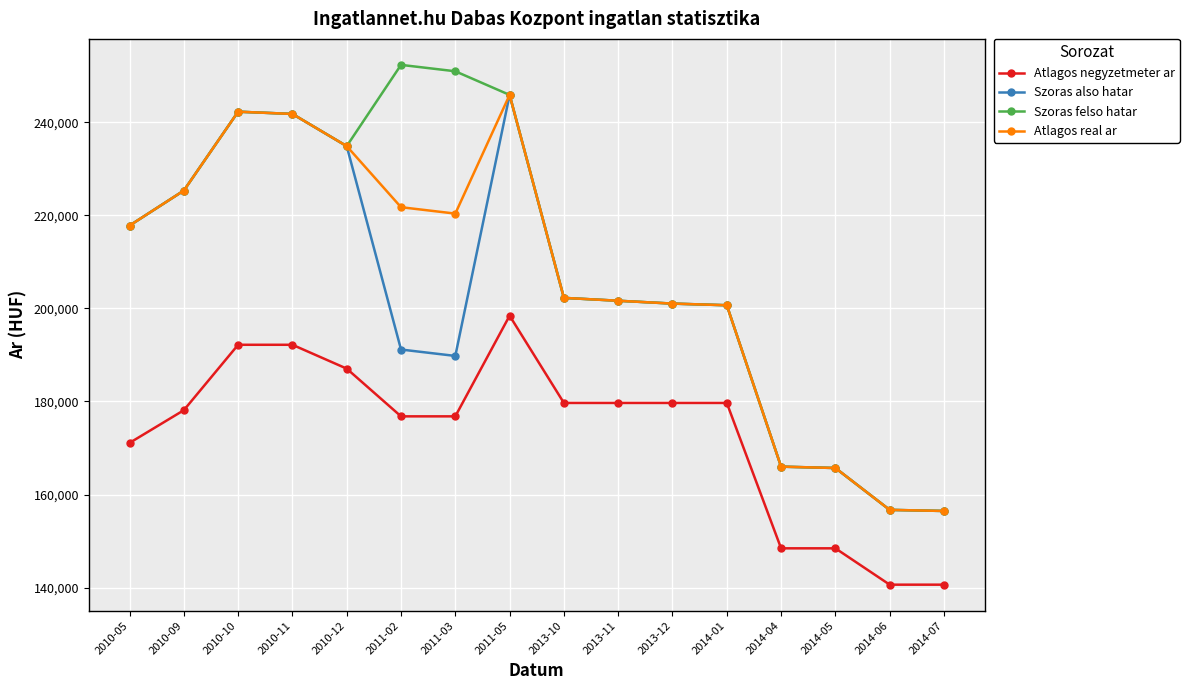

What is the lowest value of the Szoras felso hatar series?

156466